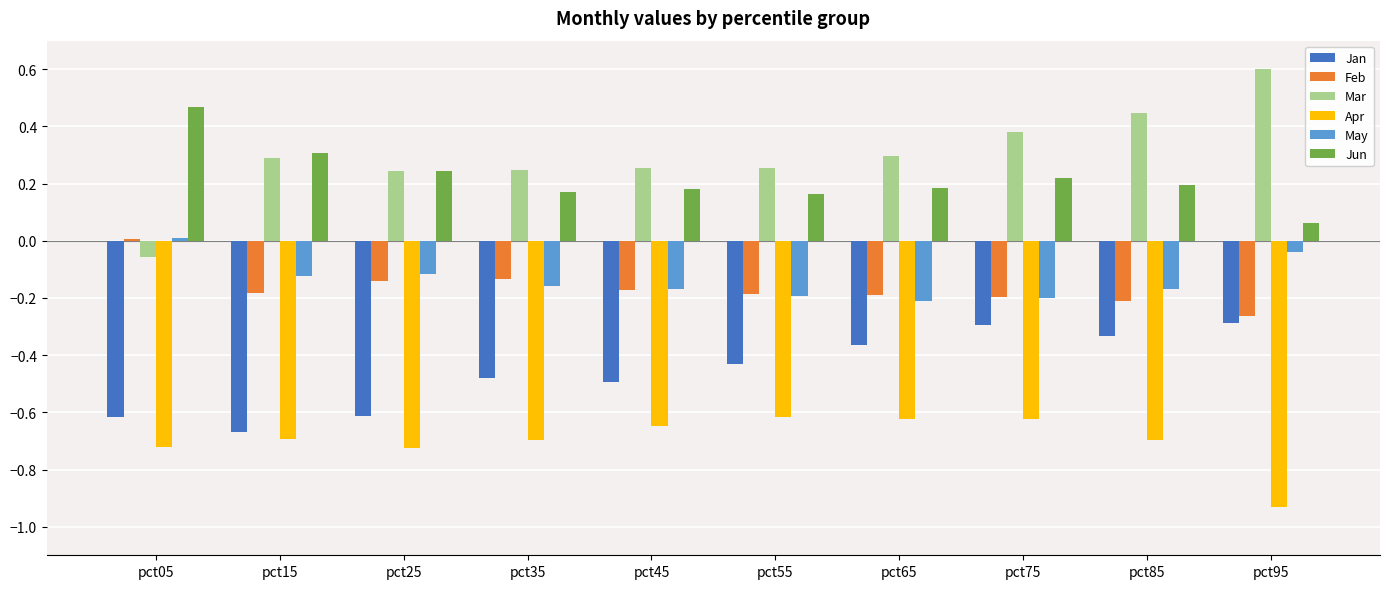

Read the Mar value at pct95.

0.6